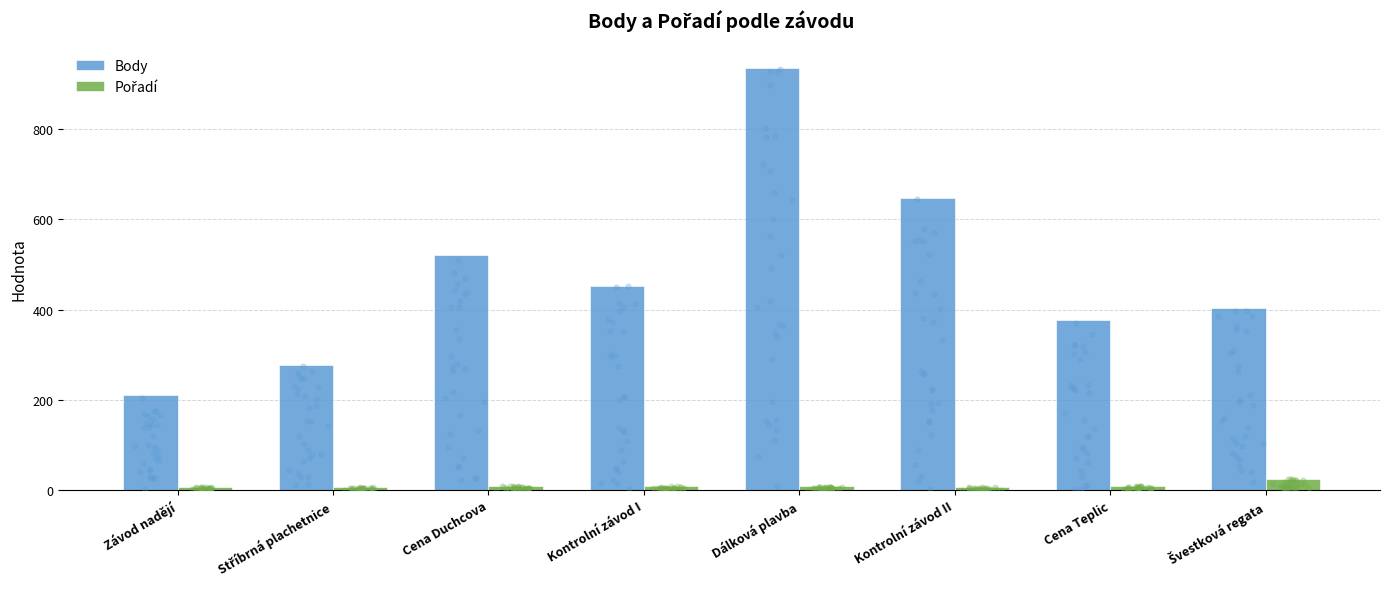

Which series has the largest total across all categories?

Body